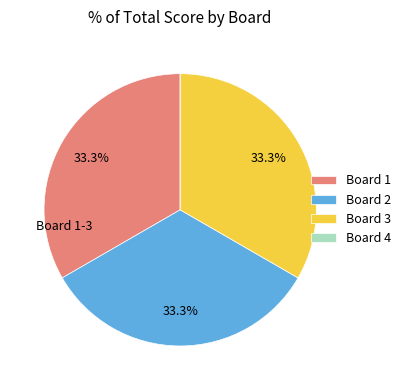

Approximately how many times larger is the value at Board 1 compared to Board 3?

1.0